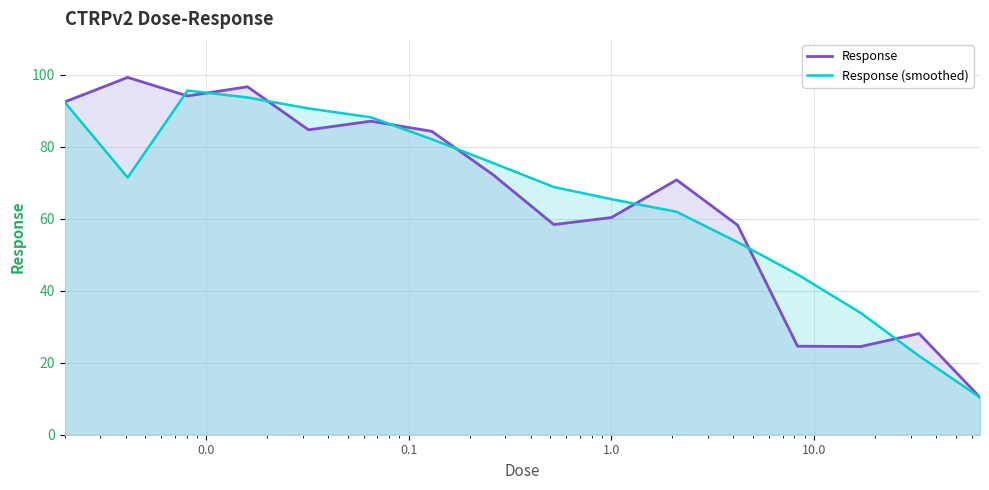

Reading left to right, list all the values displayed in this chart.

Response: 92.5	99.3	94.1	96.7	84.7	87.1	84.3	72.3	58.4	60.4	70.8	58.2	24.6	24.5	28.1	10.4
Response (smoothed): 92.5	71.5	95.6	93.7	90.7	88.2	82.1	75.5	68.8	65.5	61.9	53.5	44.5	33.9	21.9	10.4